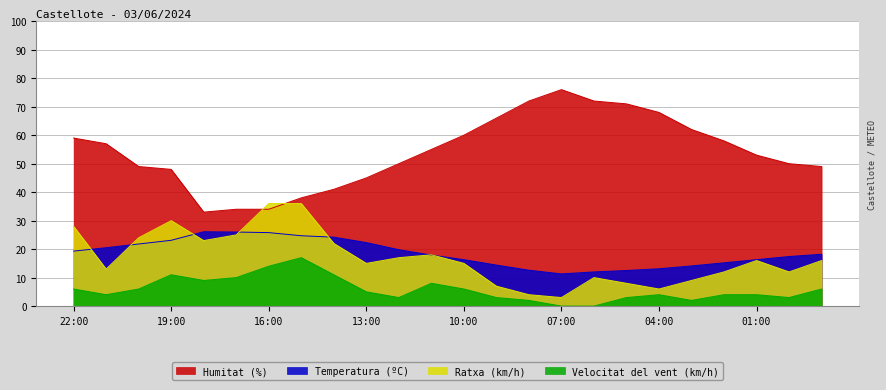

Is it true that Temperatura (ºC) equals 17.7 at 08:00?

False